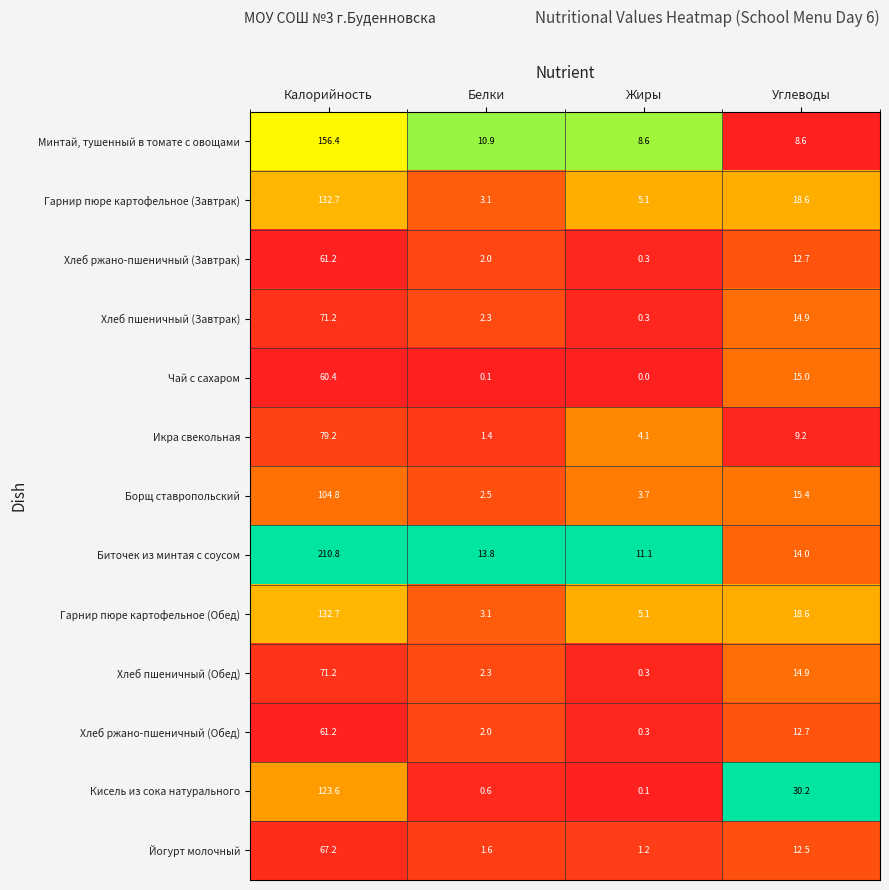

What is the sum of the Хлеб пшеничный (Завтрак) values at Жиры and Углеводы?

15.2